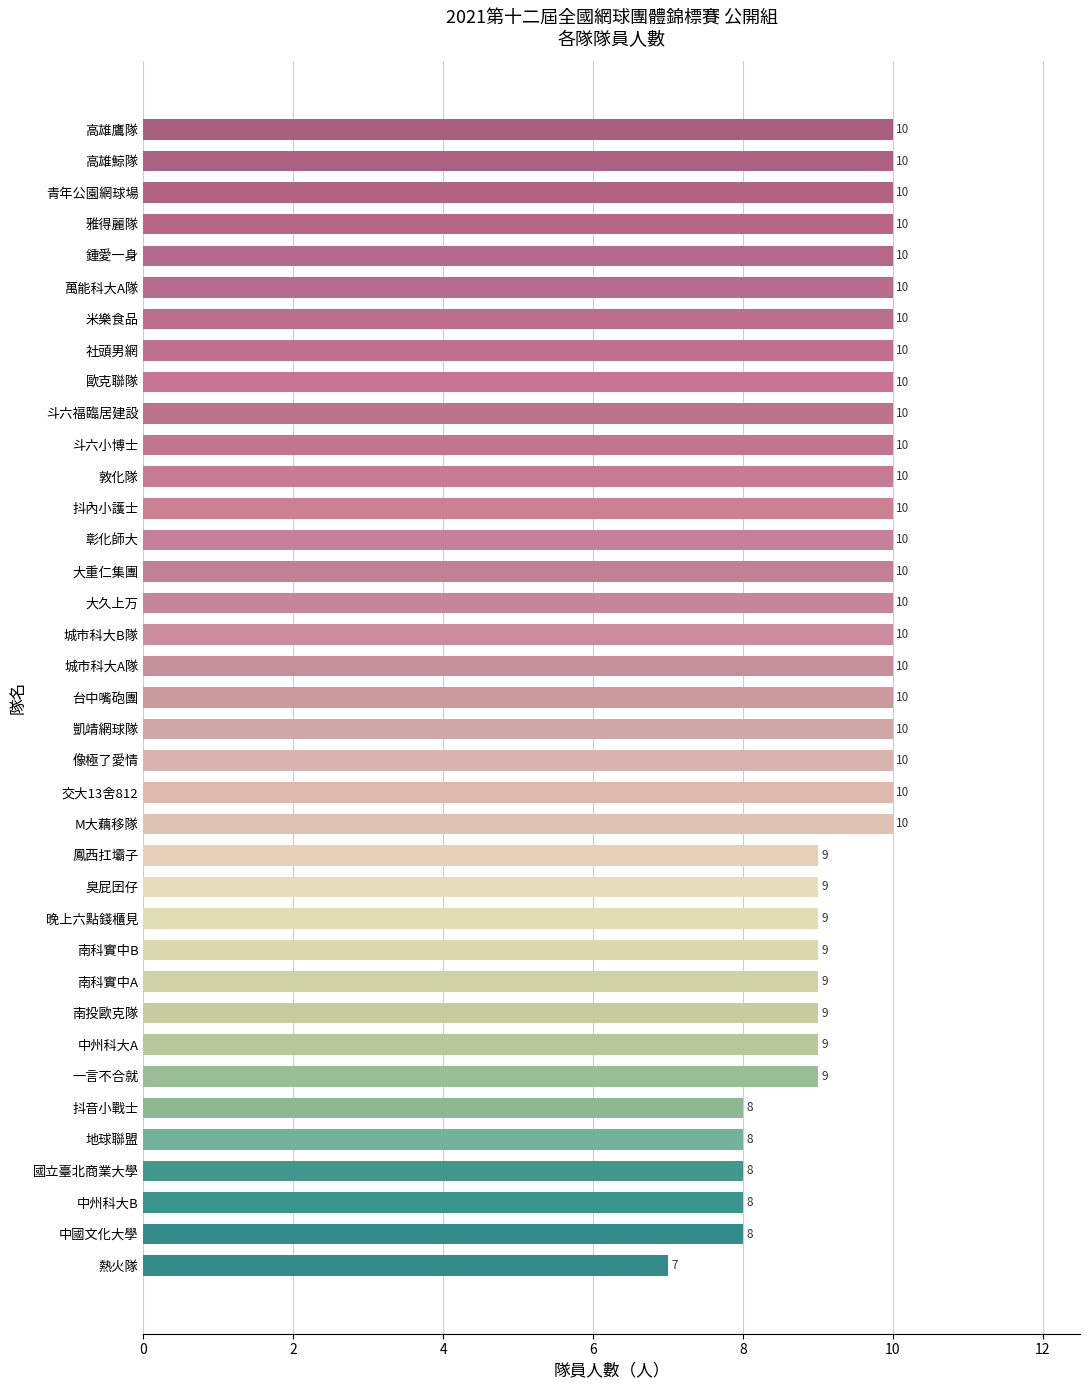

Is it true that the value at 抖內小護士 is 15?

False